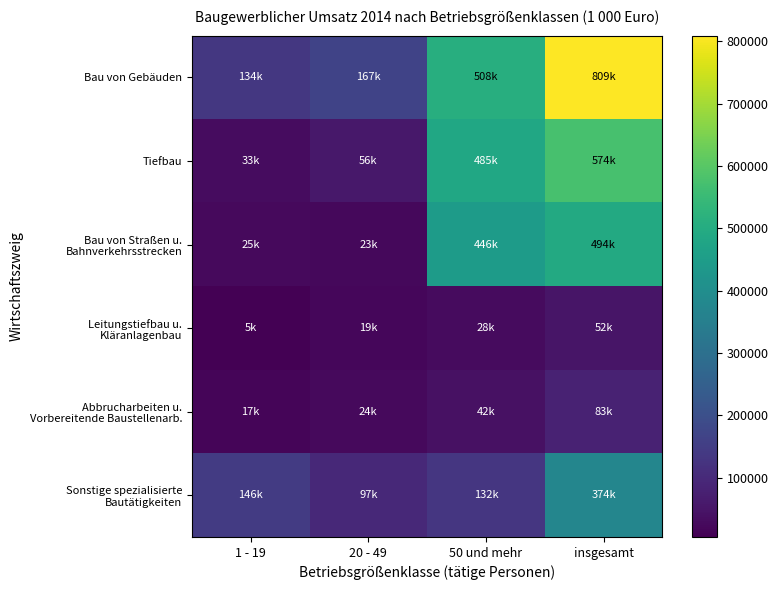

Which series has the largest total across all categories?

Bau von Gebäuden